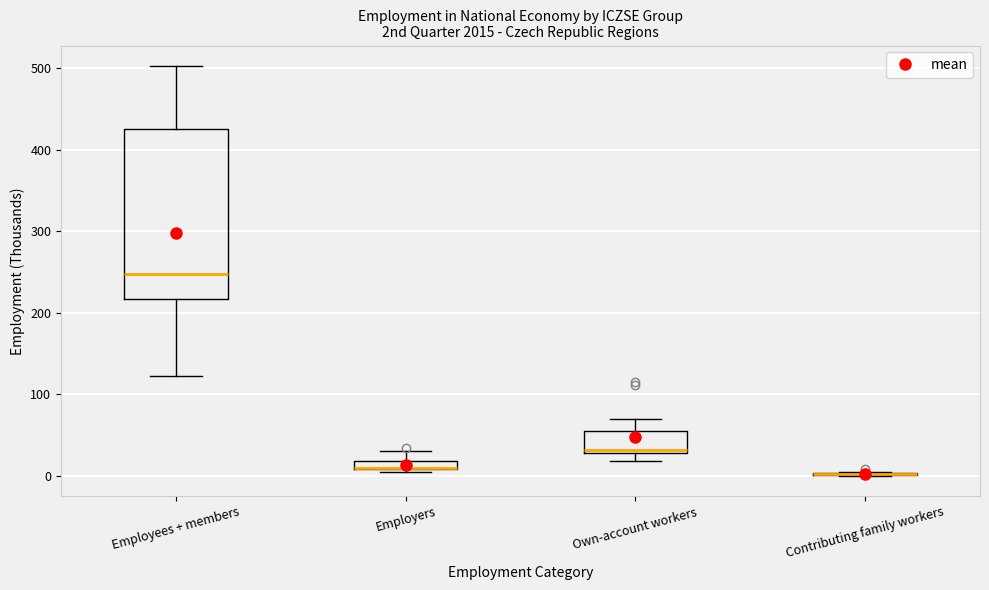

Which box is the tallest, from its lower edge to its upper edge?

Employees + members